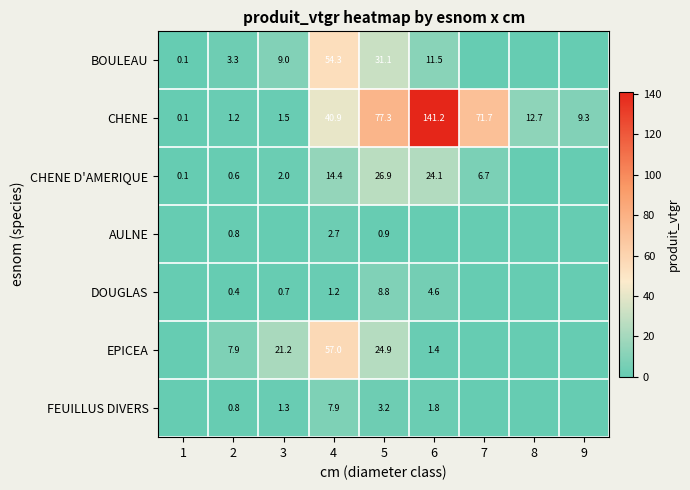

What is the sum of the CHENE values at 1 and 3?

1.6